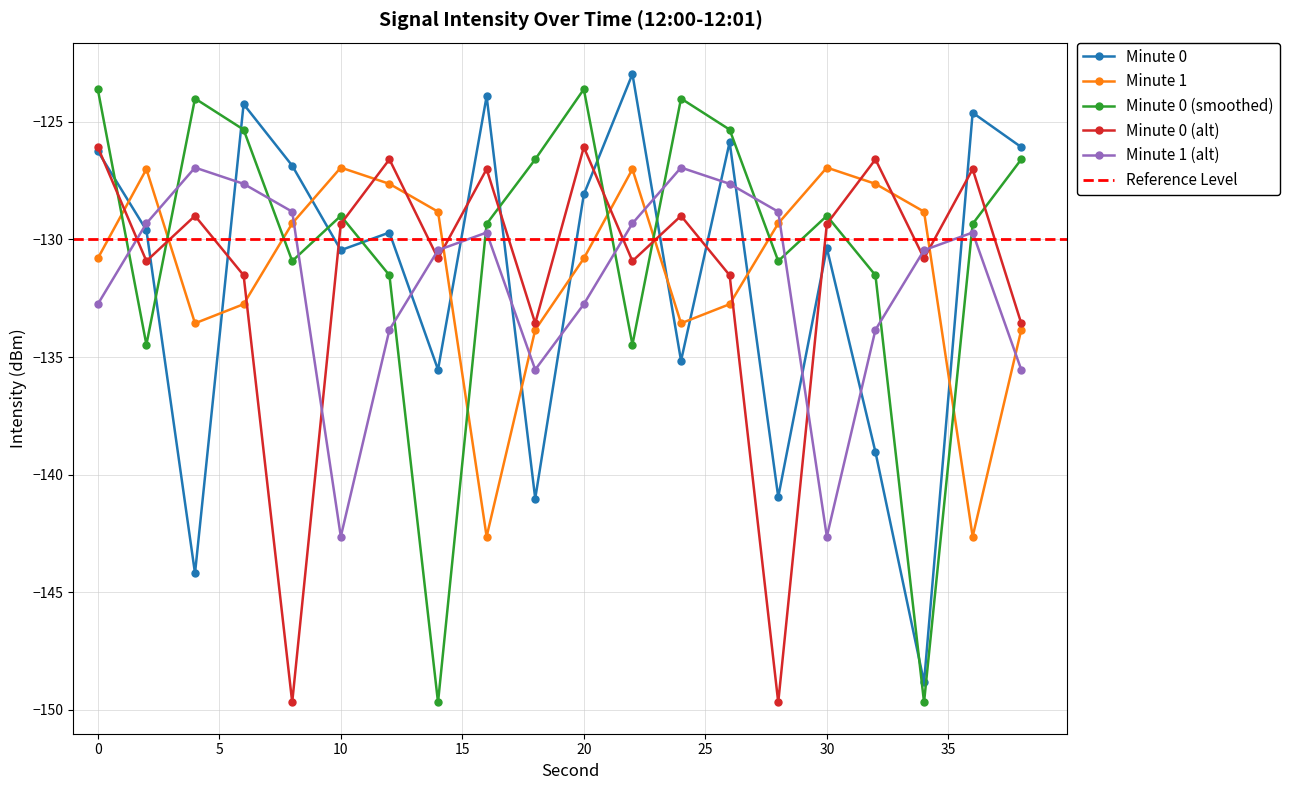

At which label is Minute 0 (smoothed) closest to -136?

2